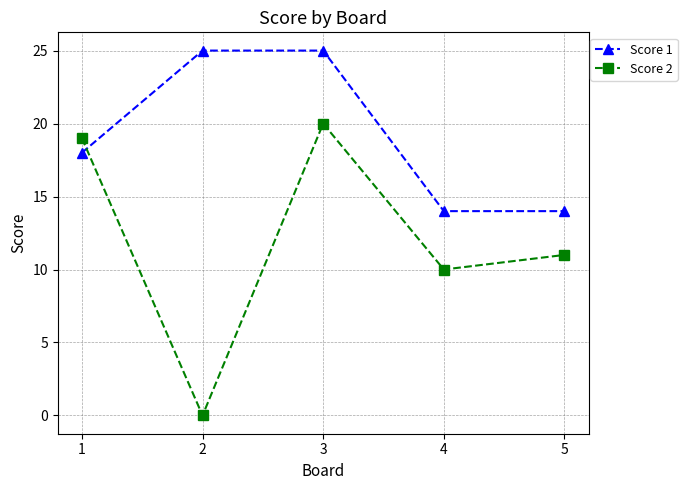

At how many categories does at least one series exceed 12?

5